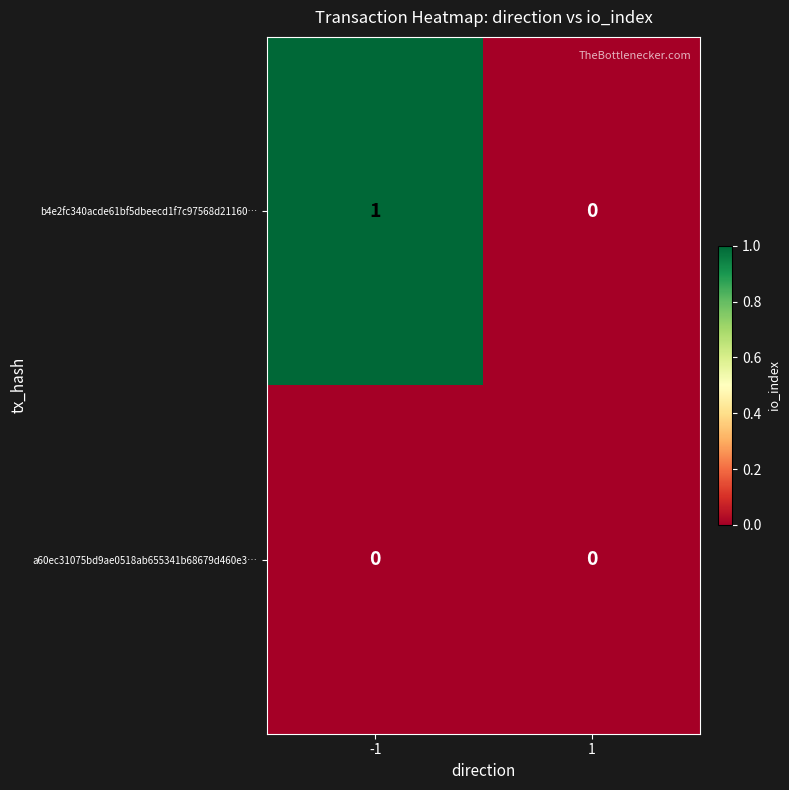

Rank the series at -1 from highest to lowest value.

b4e2fc340acde61bf5dbeecd1f7c97568d21160…, a60ec31075bd9ae0518ab655341b68679d460e3…